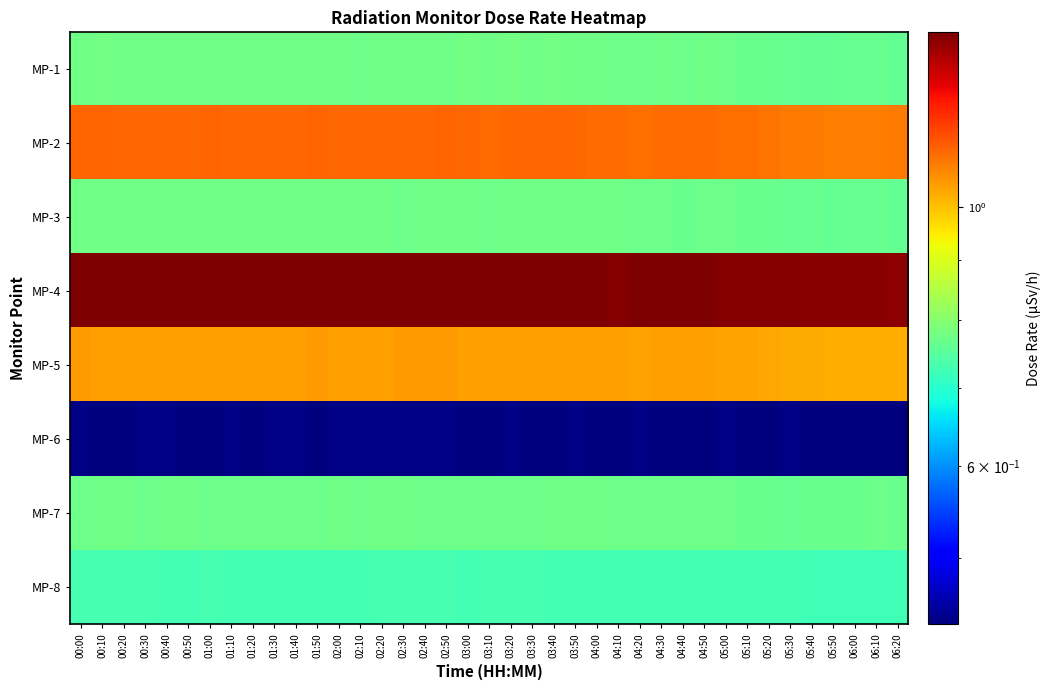

At which category is the sum across all series the highest?

00:00